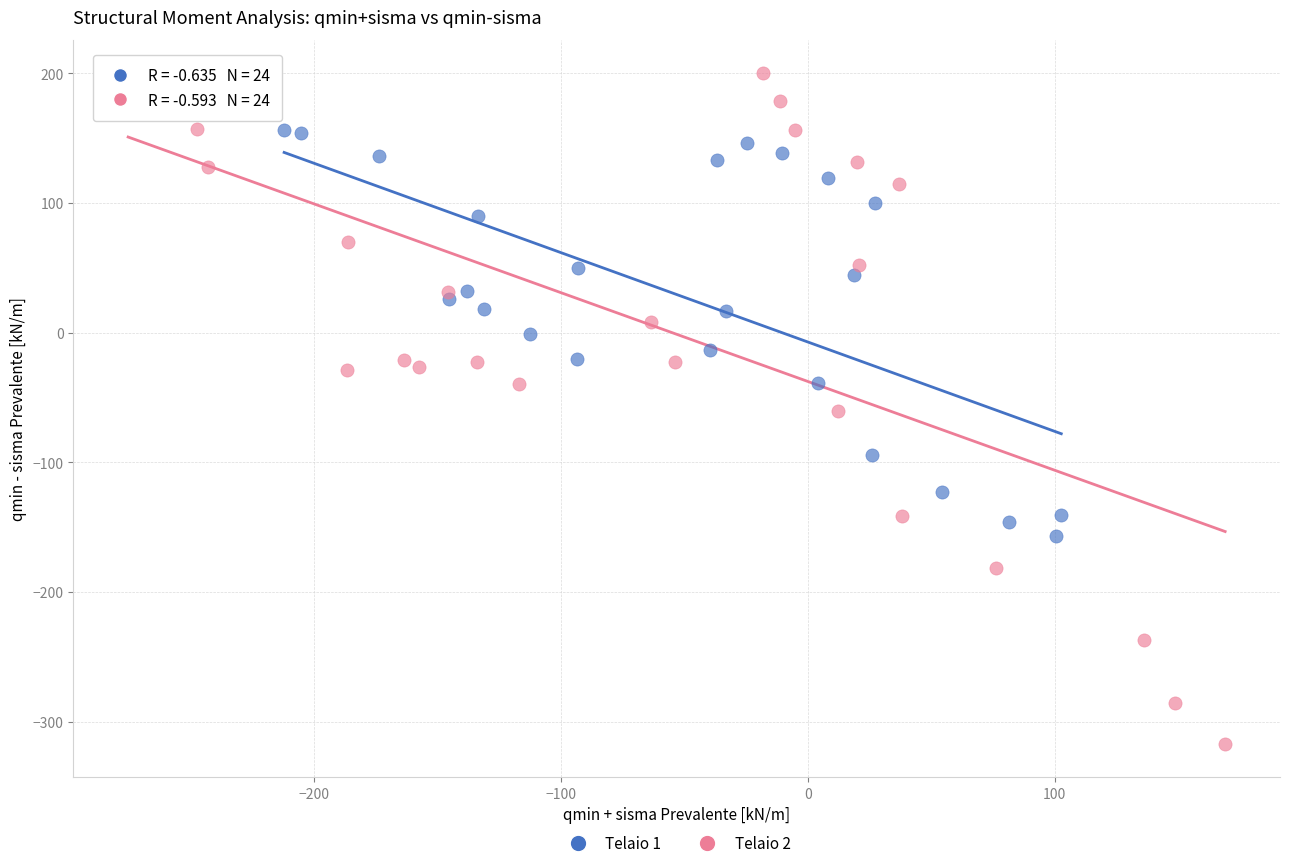

Which series reaches the minimum Y coordinate?

Telaio 2